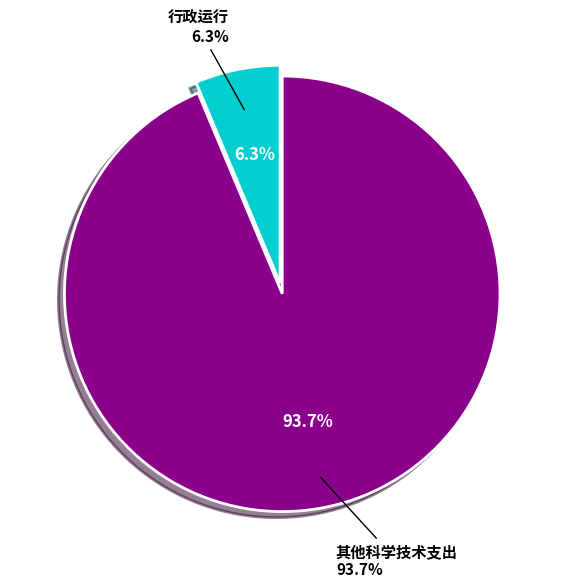

How many segments does this pie chart have?

2